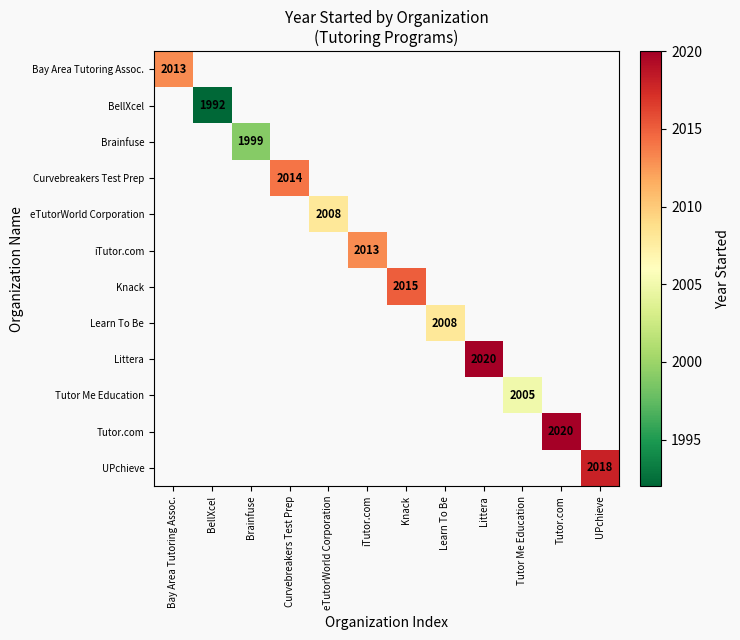

The value of Brainfuse at Brainfuse is 3218. True or false?

False